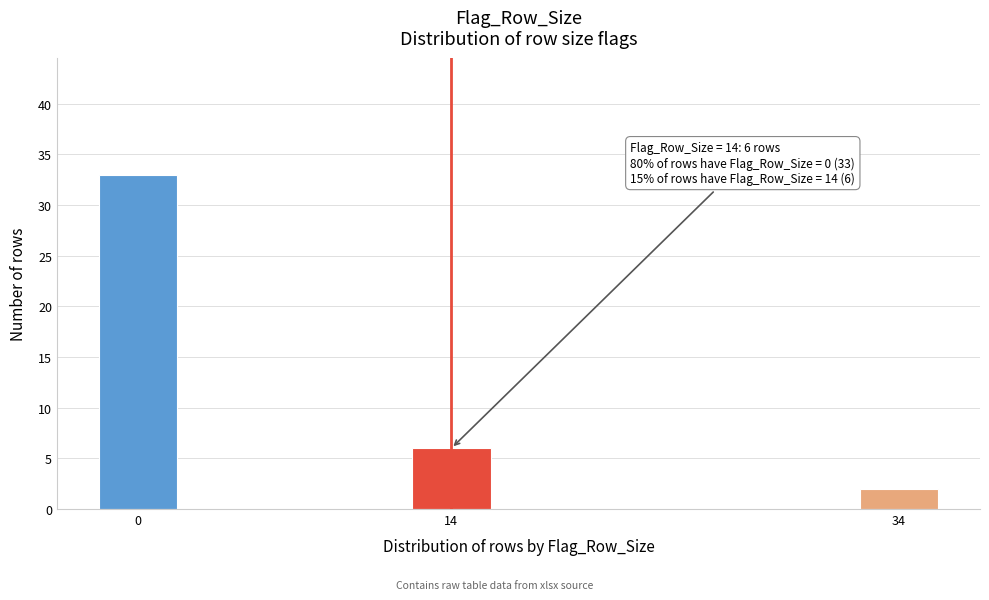

Reading left to right, transcribe all the data shown in this chart.

33	6	2